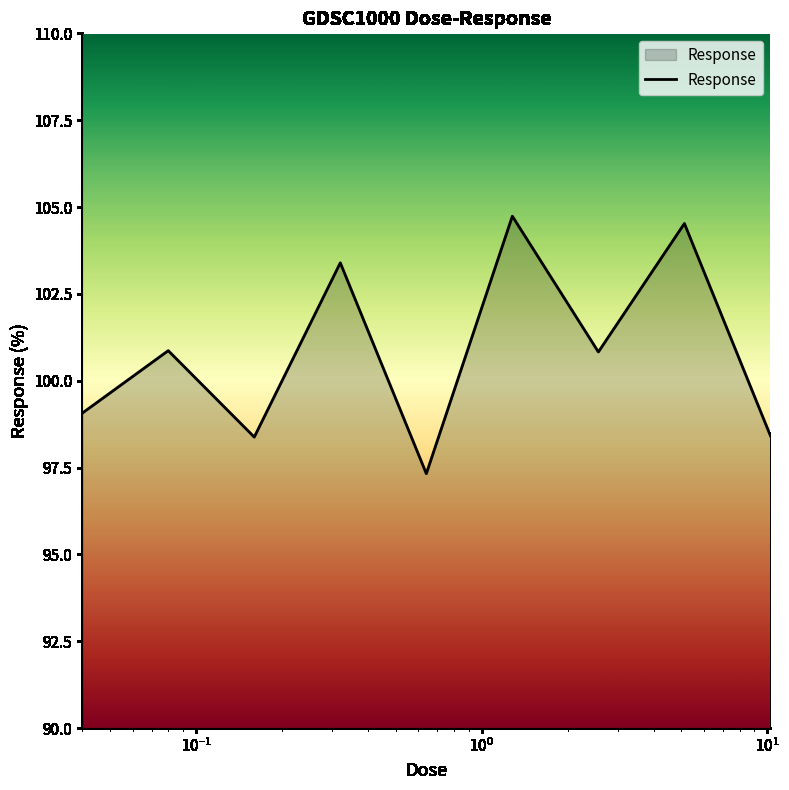

What is the maximum value shown in the chart?

104.7